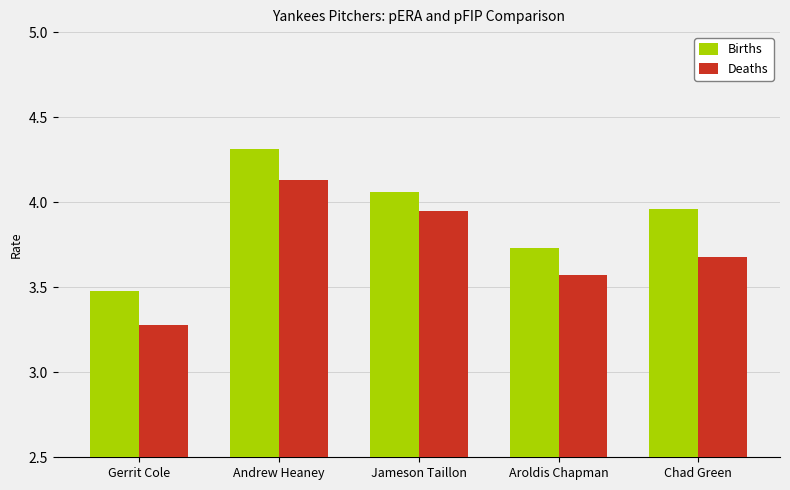

Between Andrew Heaney and Aroldis Chapman, which series saw the biggest shift?

Births